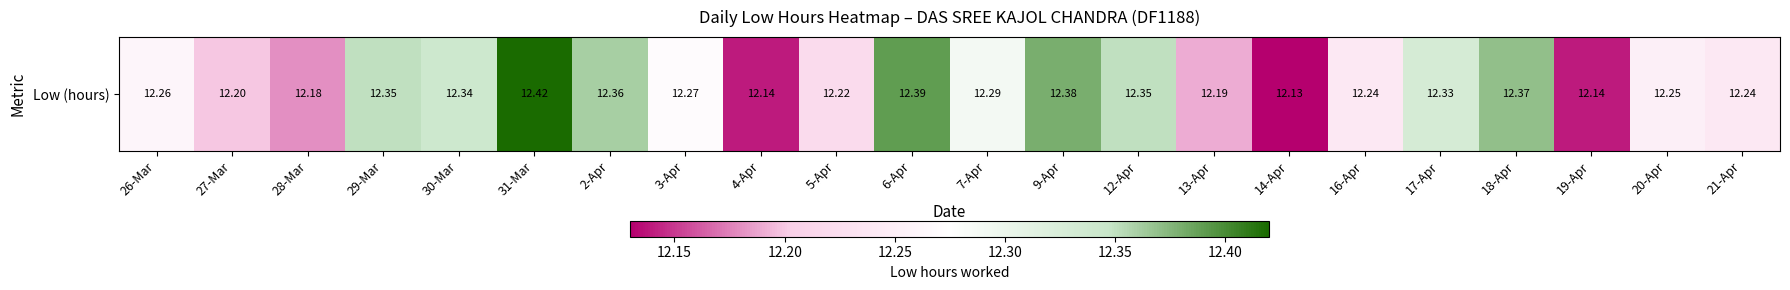

What is the difference between the maximum and minimum values?

0.3